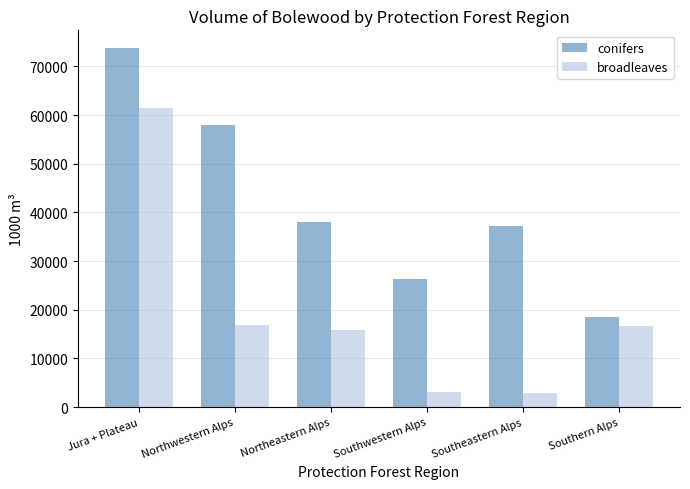

Which series has the widest spread of values?

broadleaves